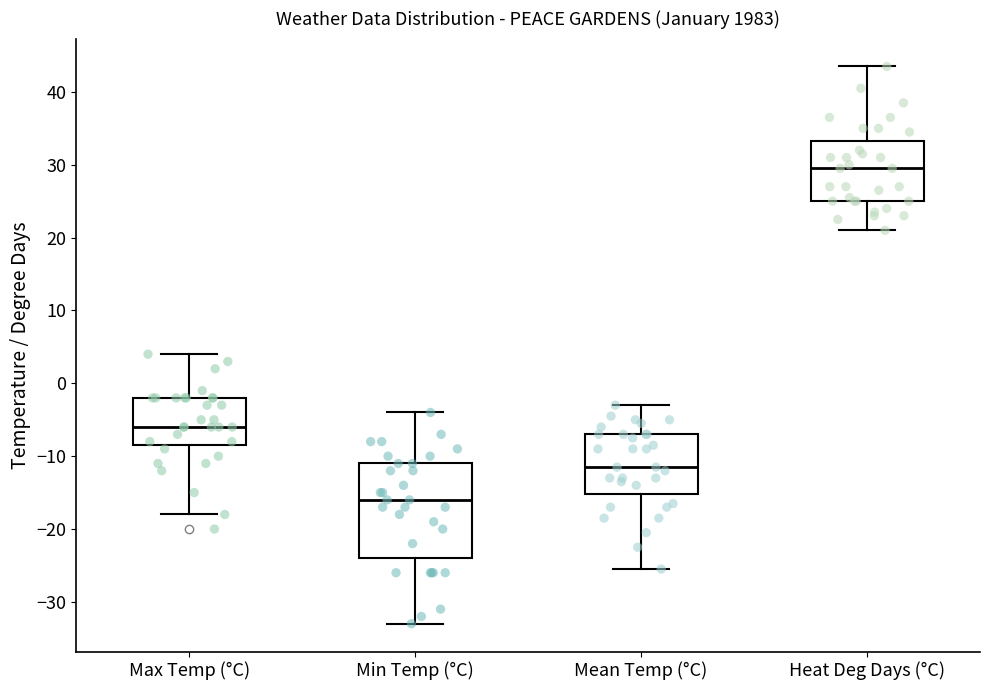

Comparing the boxes themselves (not the whiskers), which one is the tallest?

Min Temp (°C)